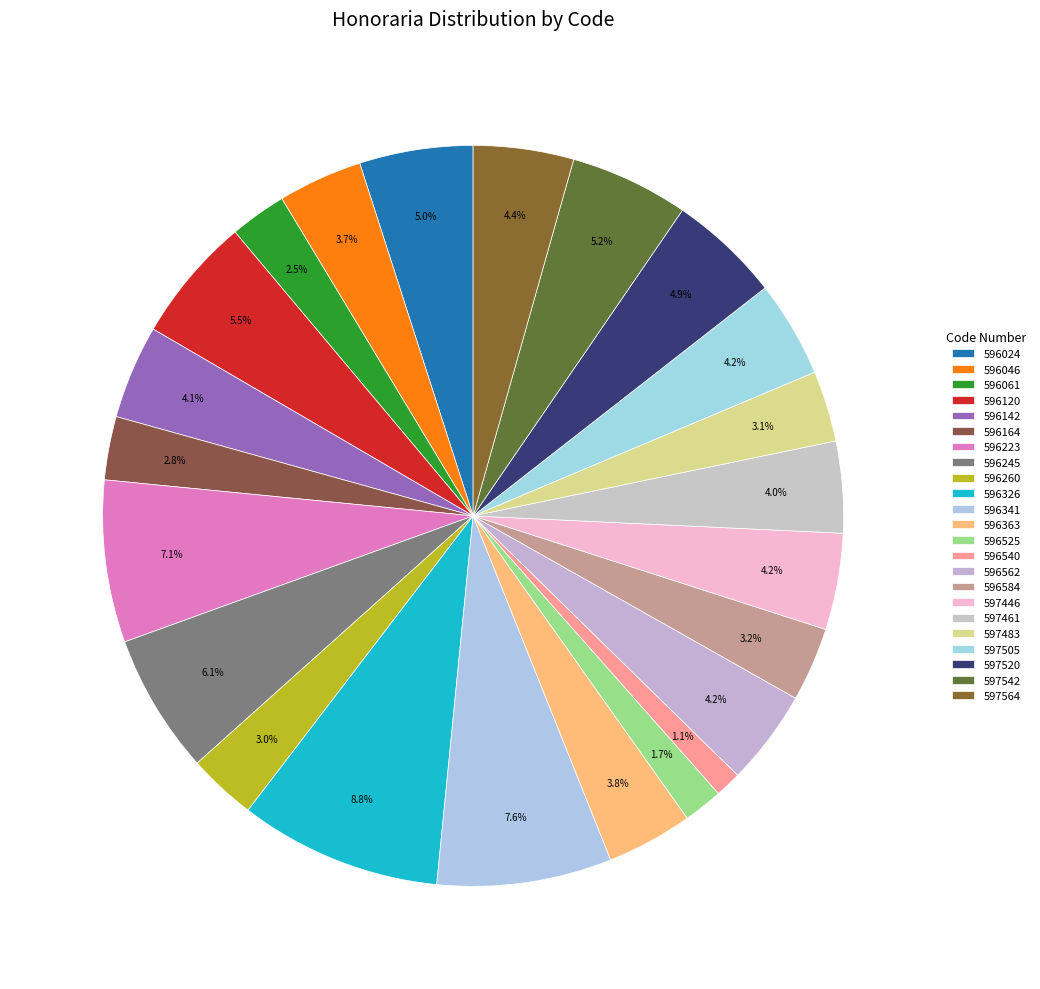

To the nearest percent, what is the difference between the largest and smallest slice percentages?

8%